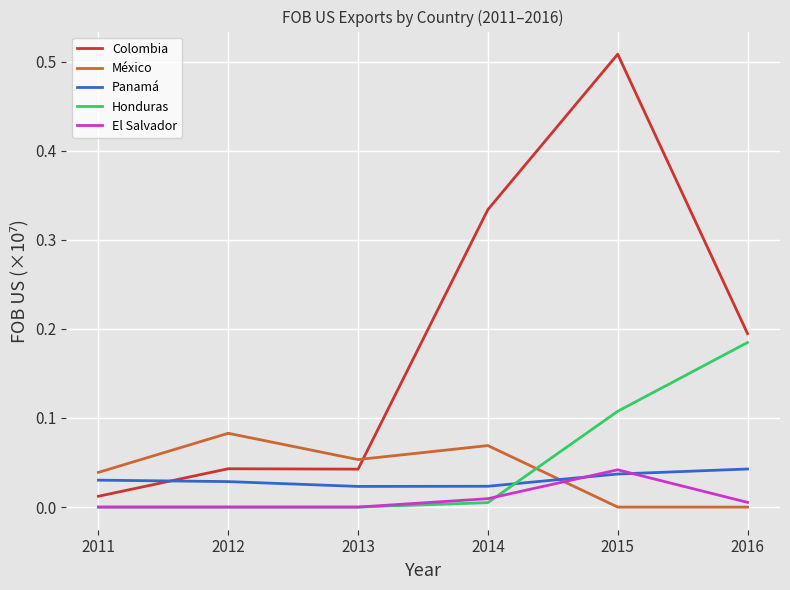

The El Salvador series shows 0.1 at 2015. True or false?

False